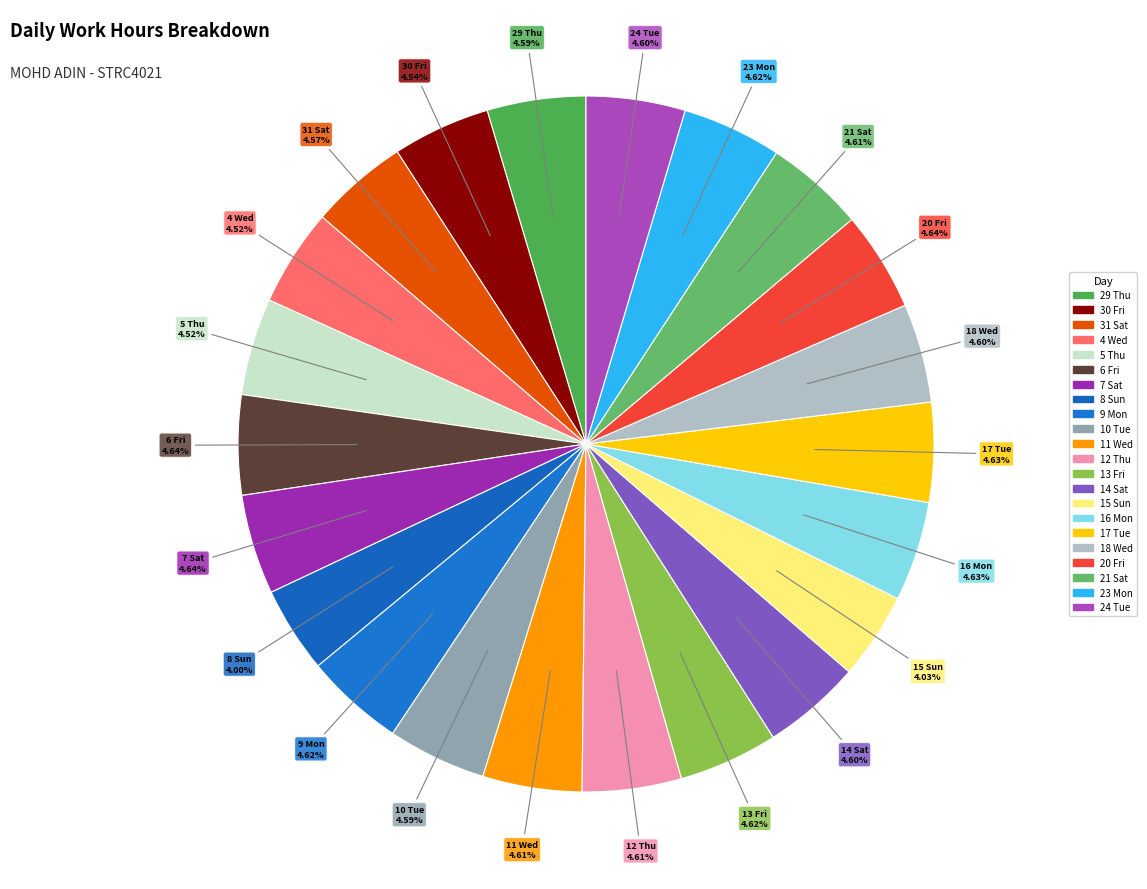

Rank the categories by value from lowest to highest.

8 Sun, 15 Sun, 4 Wed, 5 Thu, 30 Fri, 31 Sat, 29 Thu, 10 Tue, 14 Sat, 18 Wed, 24 Tue, 11 Wed, 12 Thu, 21 Sat, 9 Mon, 13 Fri, 23 Mon, 16 Mon, 17 Tue, 6 Fri, 20 Fri, 7 Sat